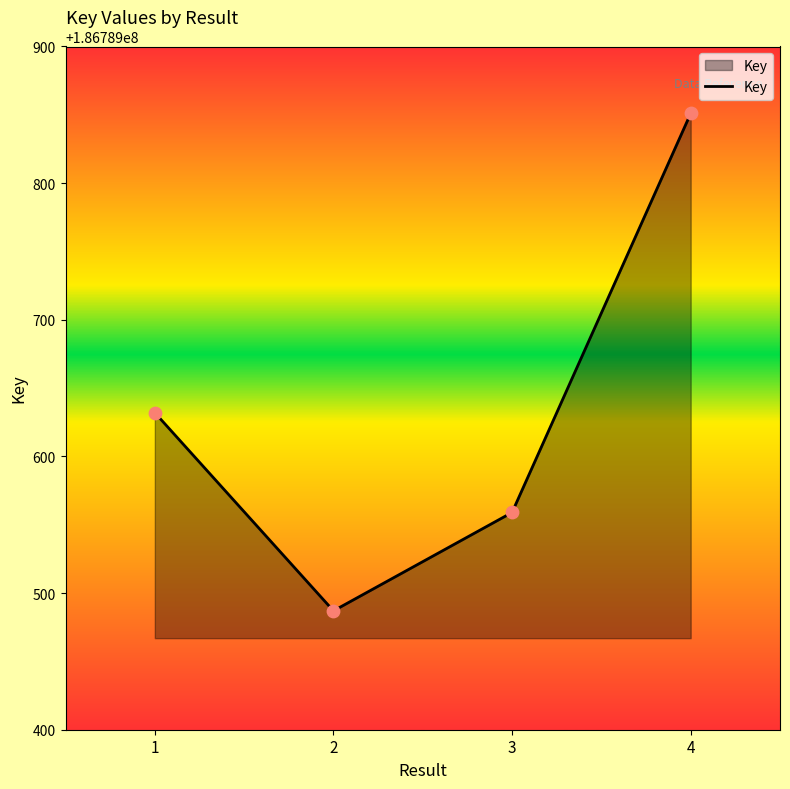

Between 2 and 4, which is larger?

4